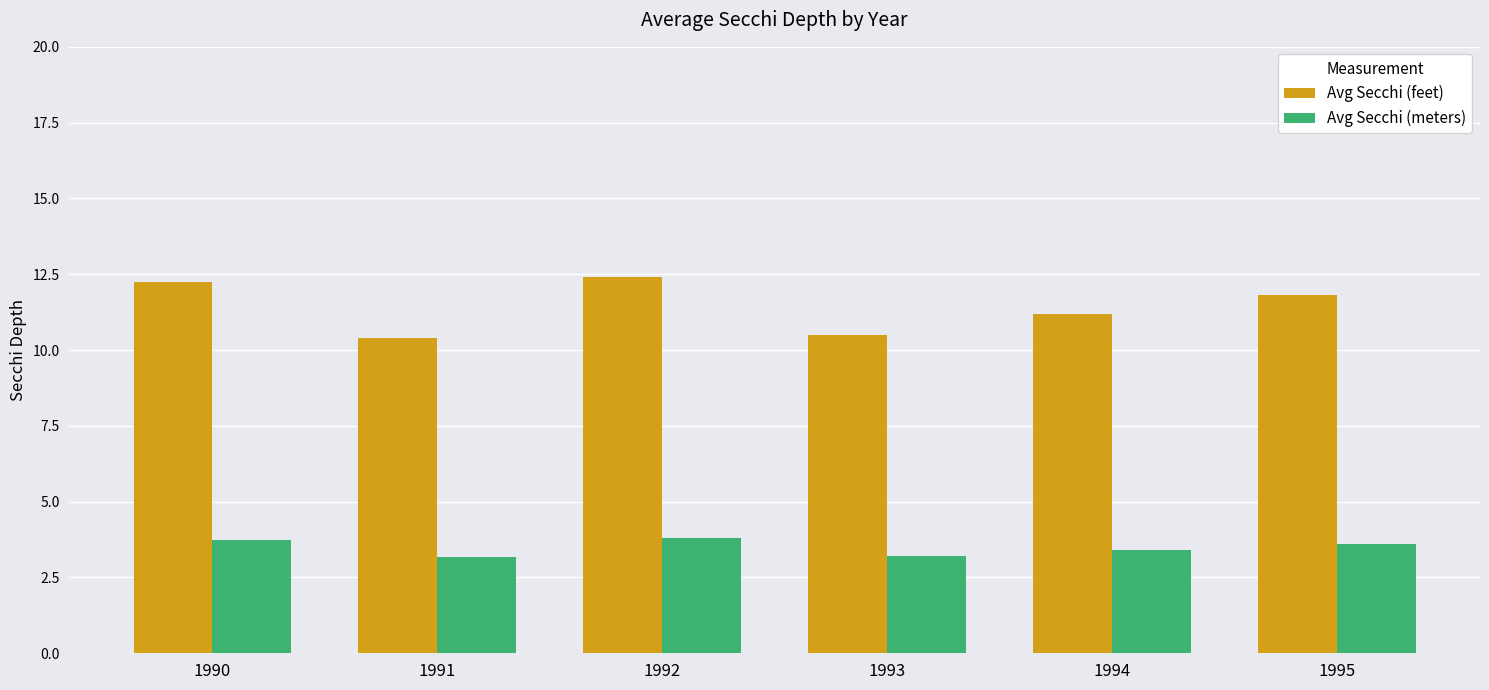

What is the value of the Avg Secchi (feet) bar at the 6th from the left?

11.8